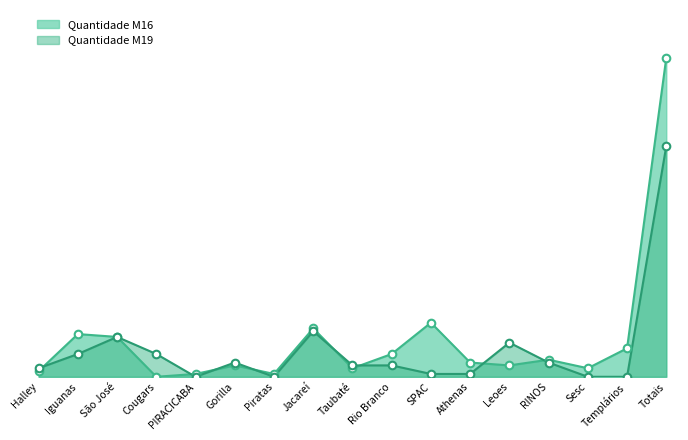

Which series contains the highest Y value?

Quantidade M16